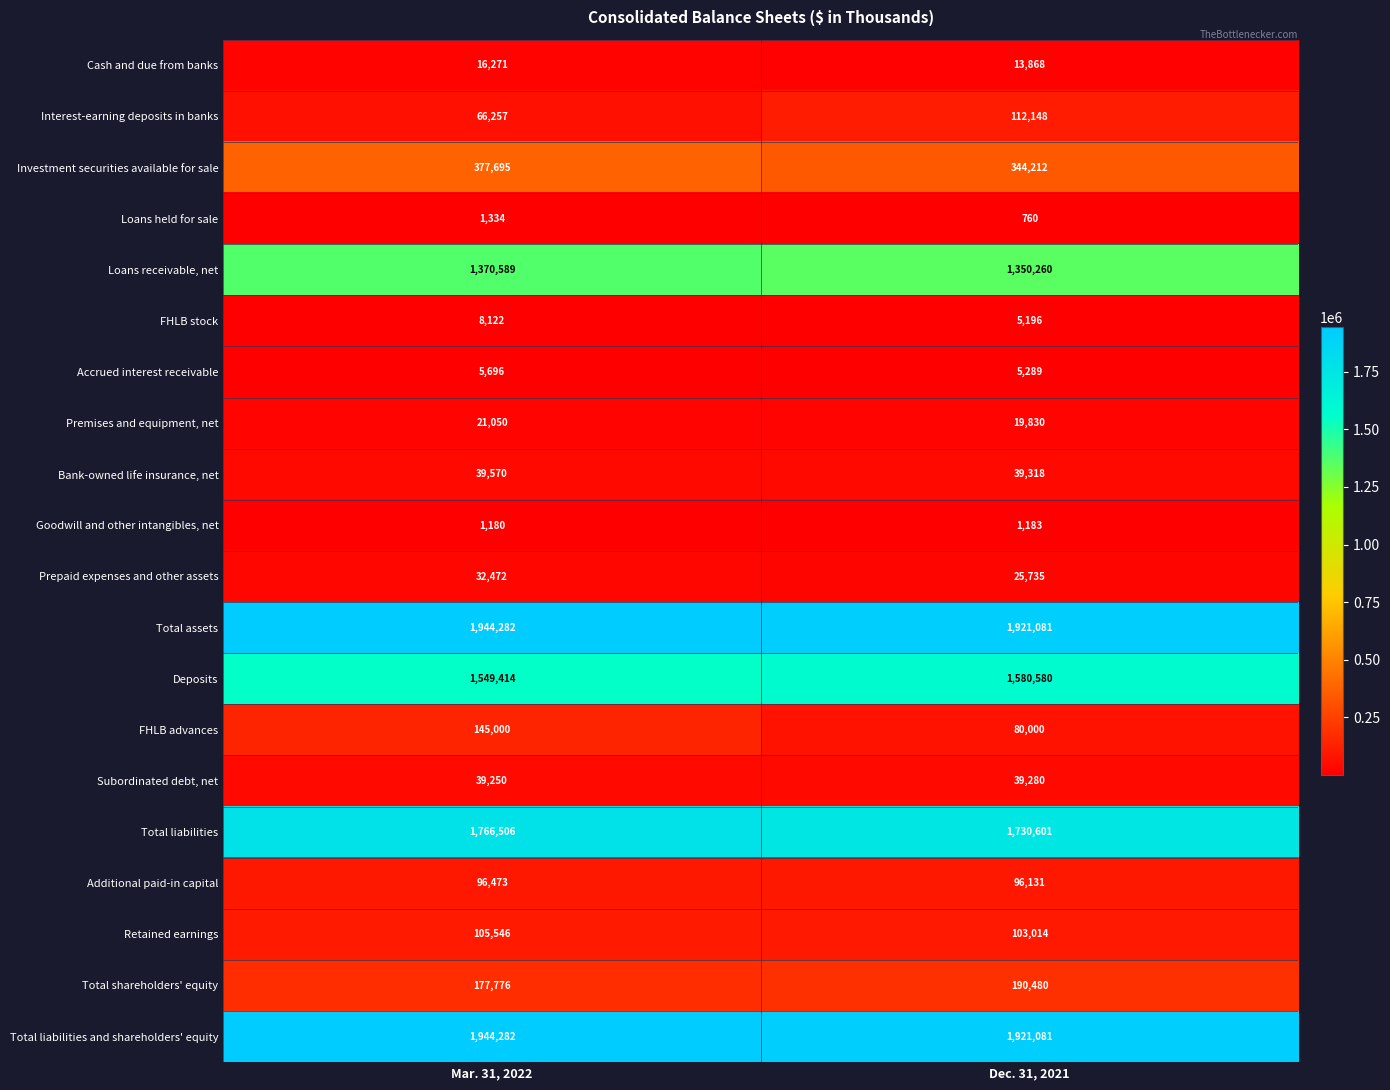

Is it true that Deposits equals 2777755 at Mar. 31, 2022?

False